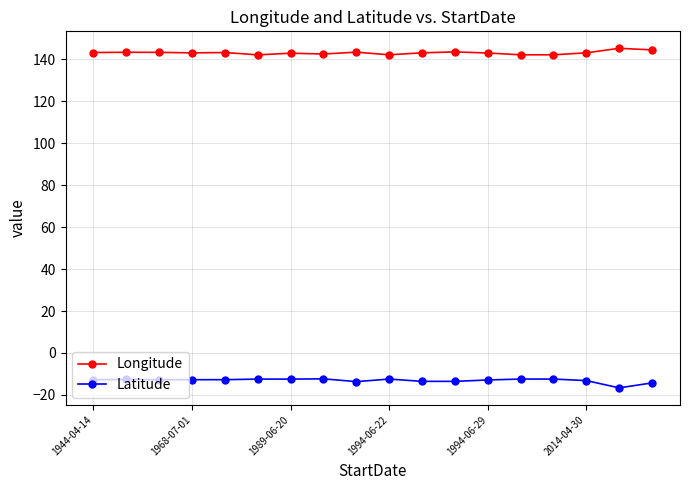

What is the value of the Longitude point at the 3rd from the left?

143.3